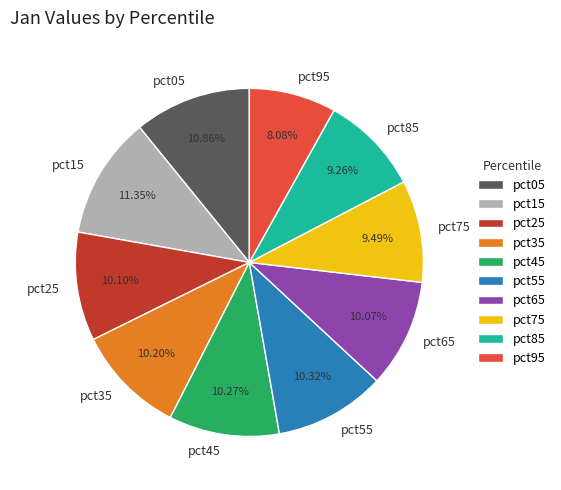

To the nearest percent, what is the difference between the largest and smallest slice percentages?

3%